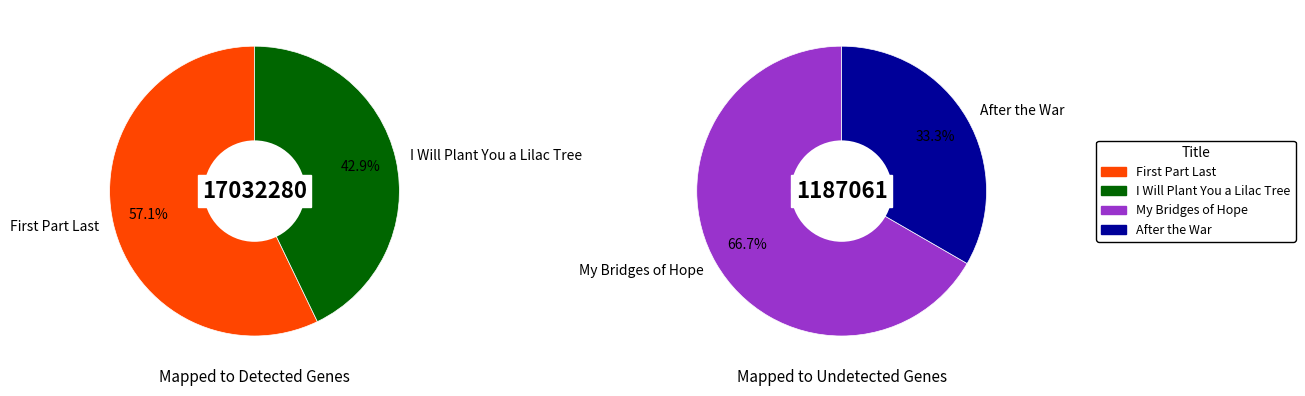

True or false: My Bridges of Hope accounts for 28% of the total.

False